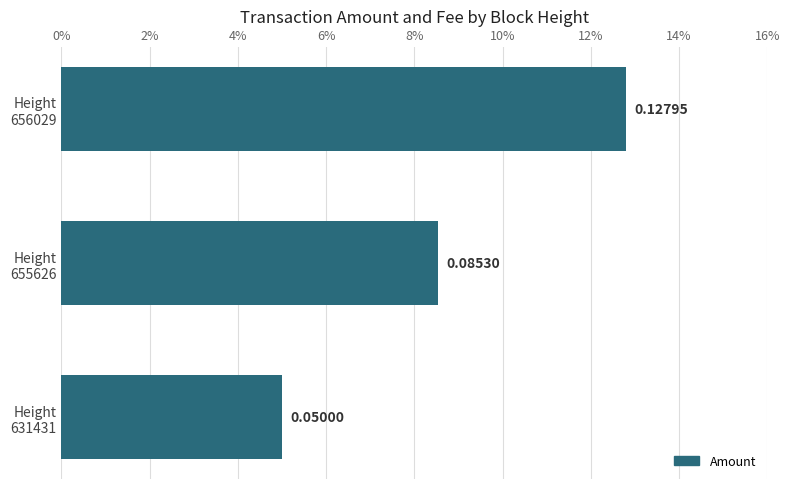

List the labels in order of value, largest first.

Height
656029, Height
655626, Height
631431